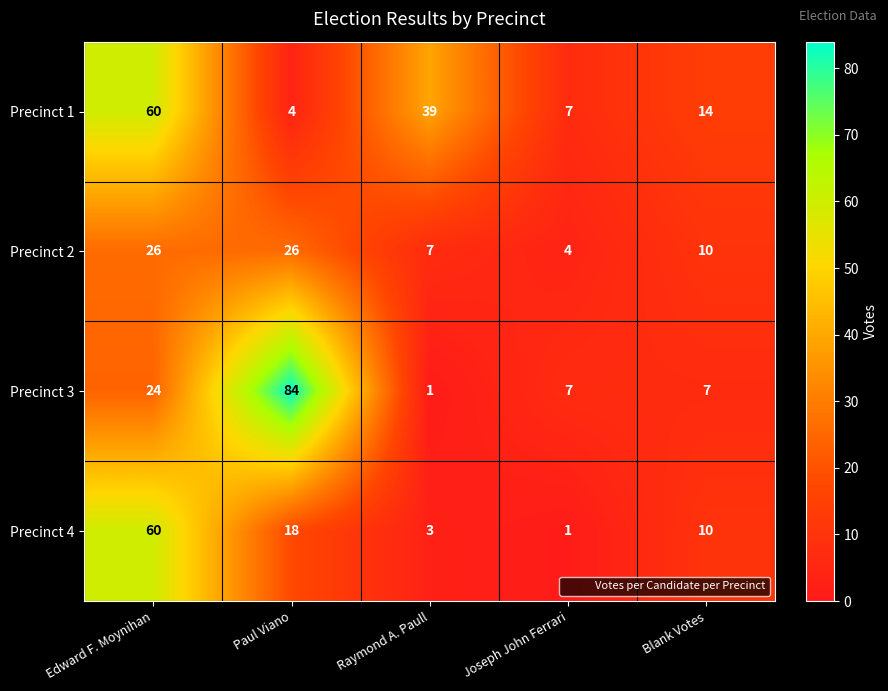

Which category has the lowest value in the Precinct 2 series?

Joseph John Ferrari